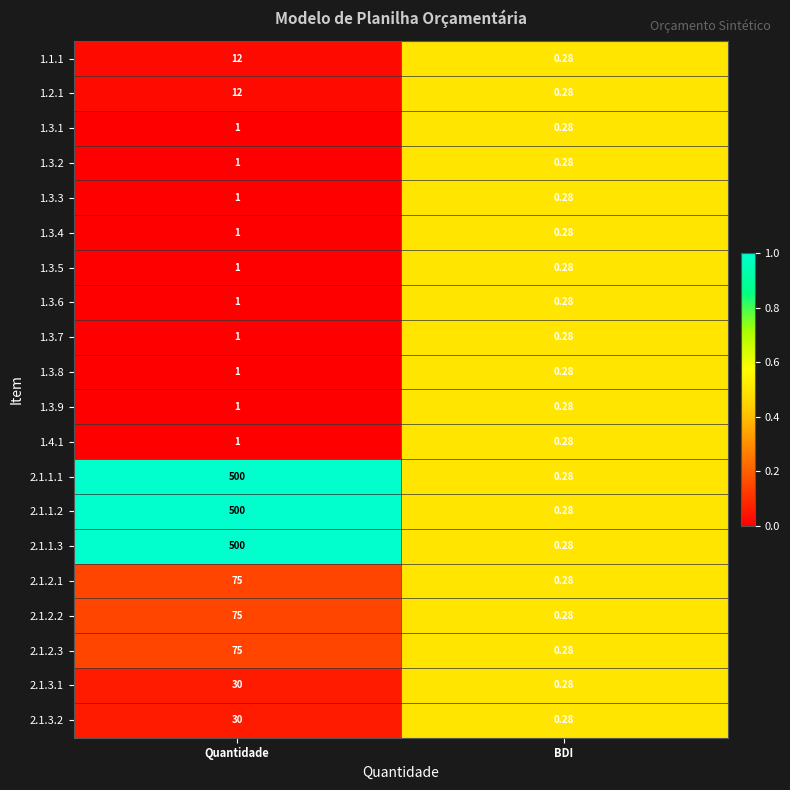

At which label does 1.1.1 reach its minimum?

BDI